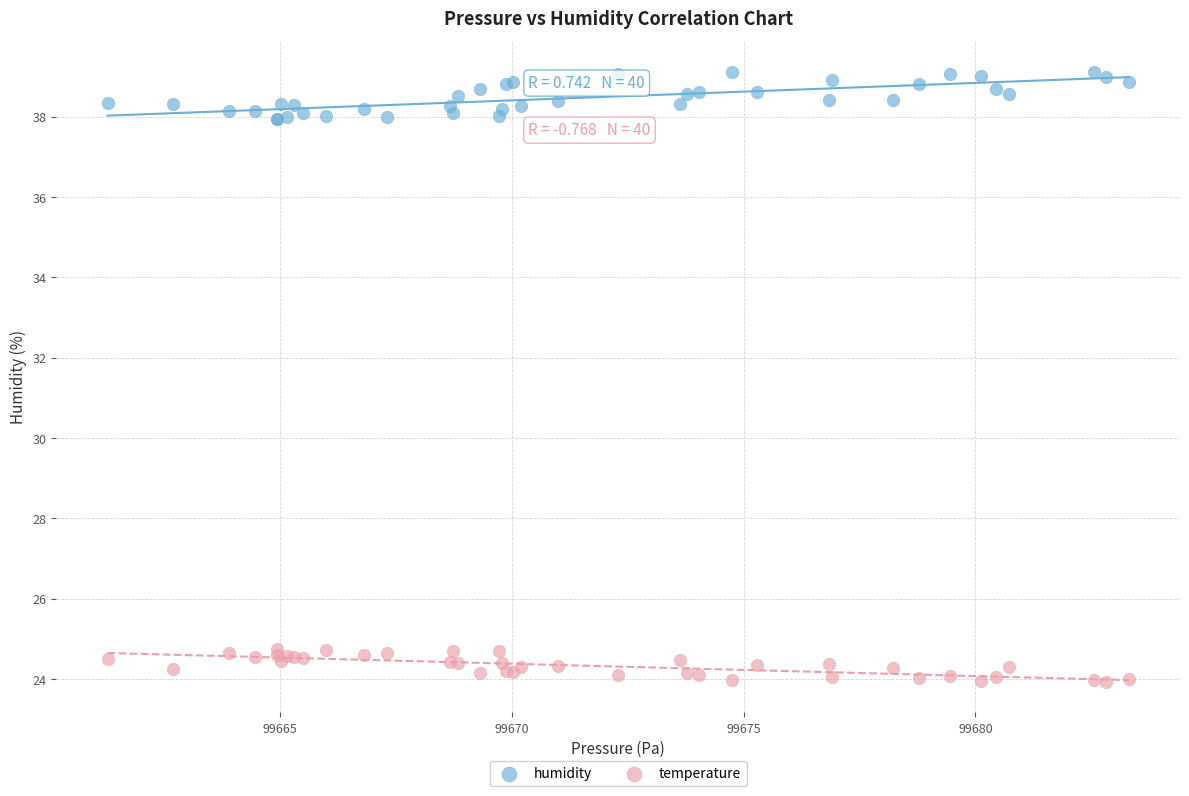

What is the X range (max minus min) for the scatter plot?

22.0